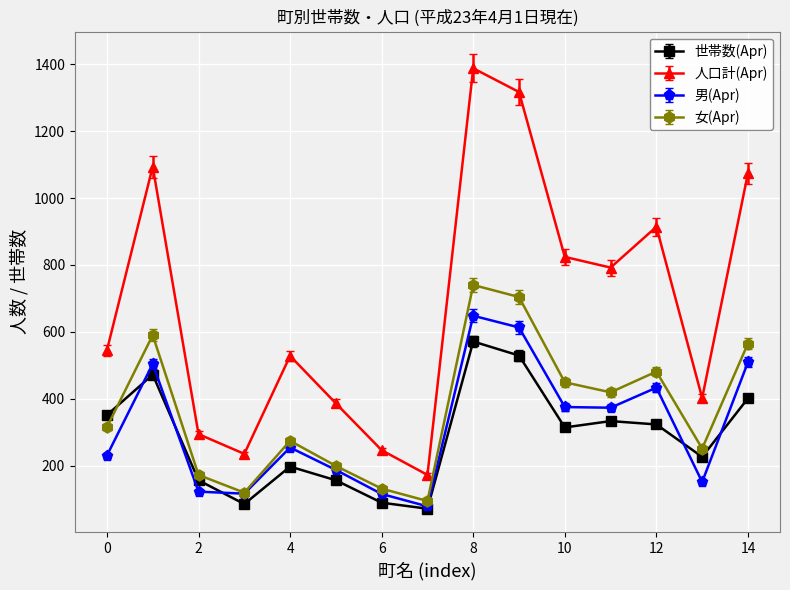

Does the chart display data point markers on the line(s)?

Yes